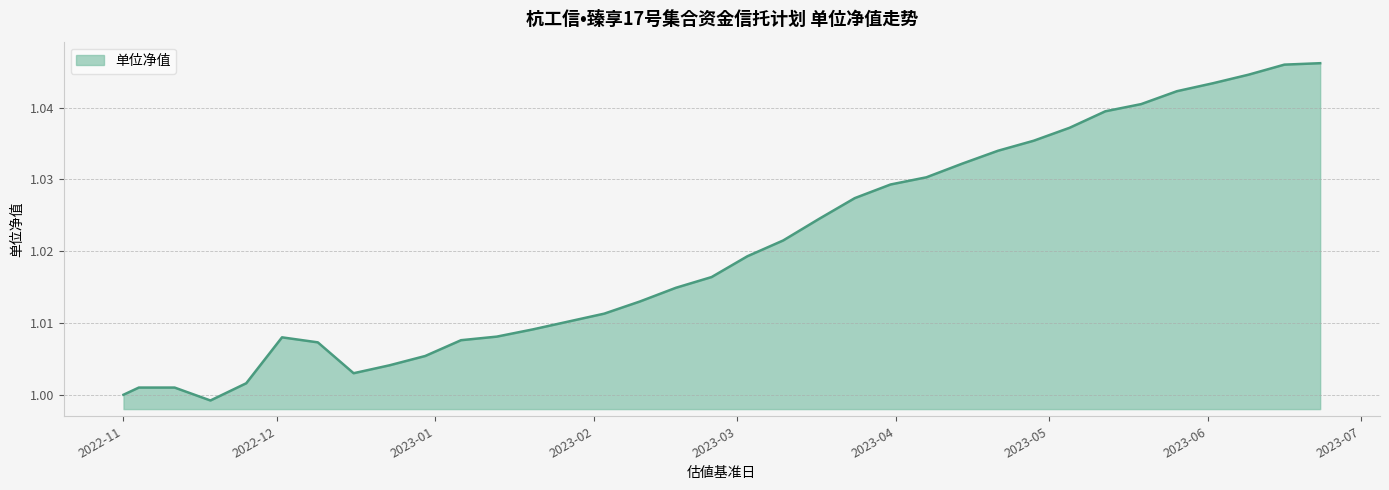

What is the sum of all values?

34.7